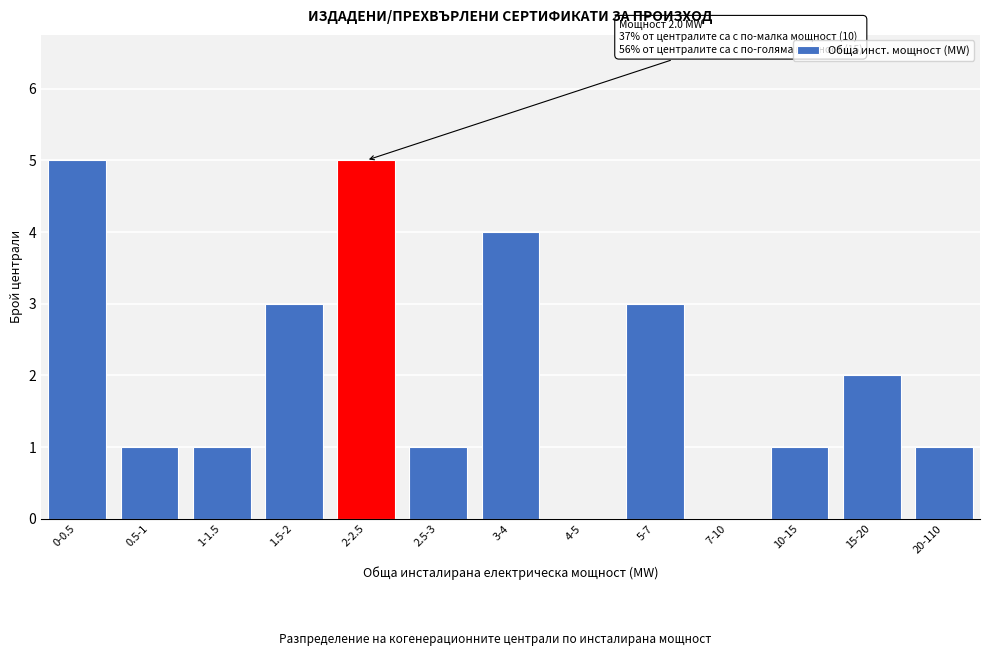

Reading right to left, what are all the values shown in this chart?

20-110=1	15-20=2	10-15=1	7-10=0	5-7=3	4-5=0	3-4=4	2.5-3=1	2-2.5=5	1.5-2=3	1-1.5=1	0.5-1=1	0-0.5=5